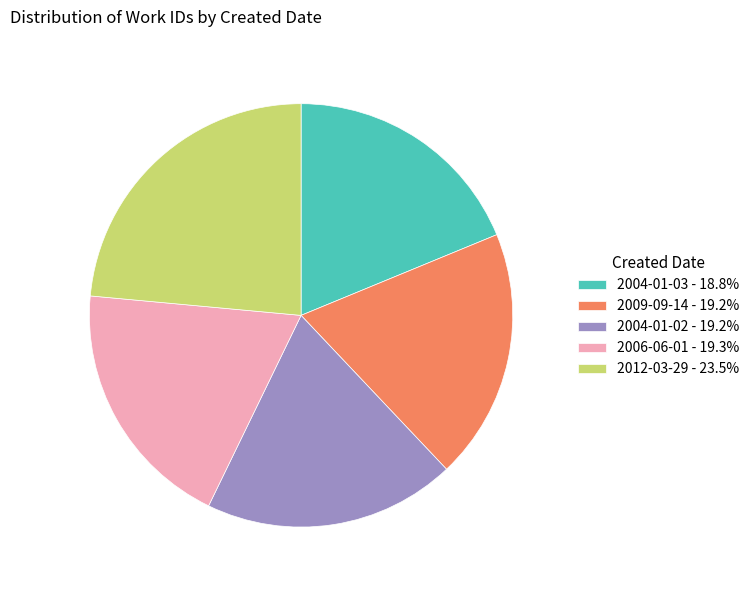

Approximately how many times larger is the value at 2009-09-14 - 19.2% compared to 2006-06-01 - 19.3%?

1.0